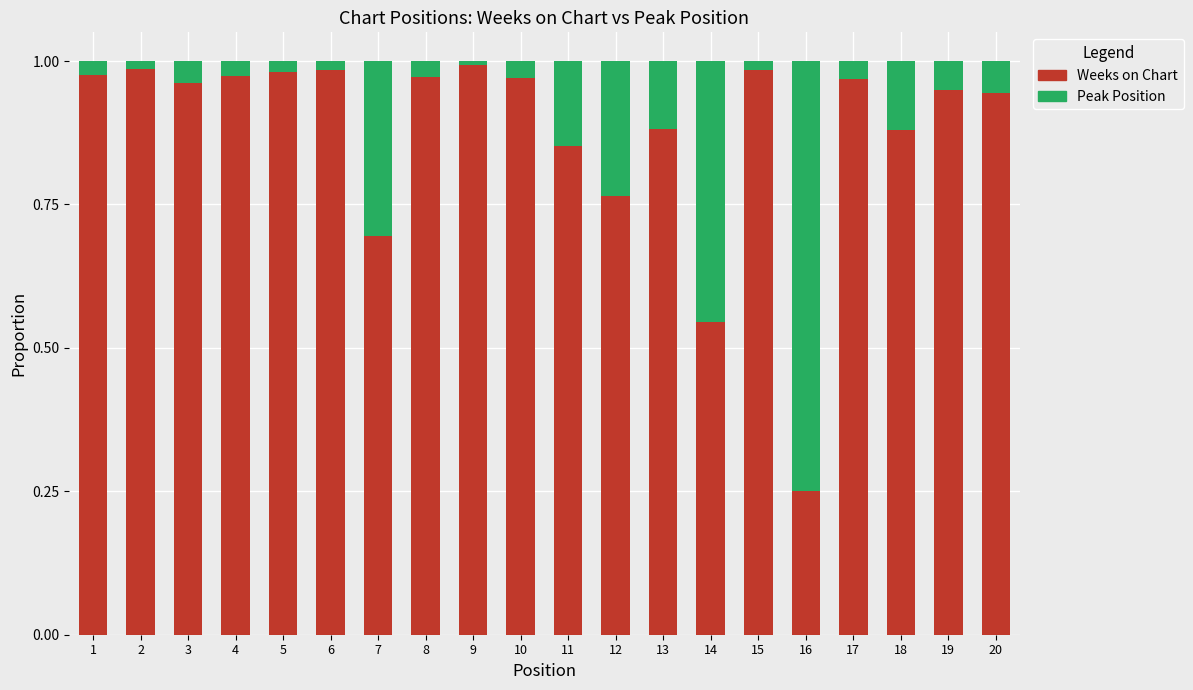

How many series are shown in this chart?

2